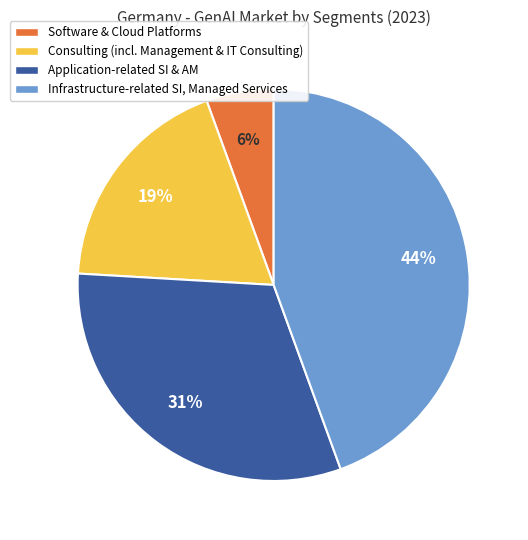

True or false: Infrastructure-related SI, Managed Services accounts for 32% of the total.

False